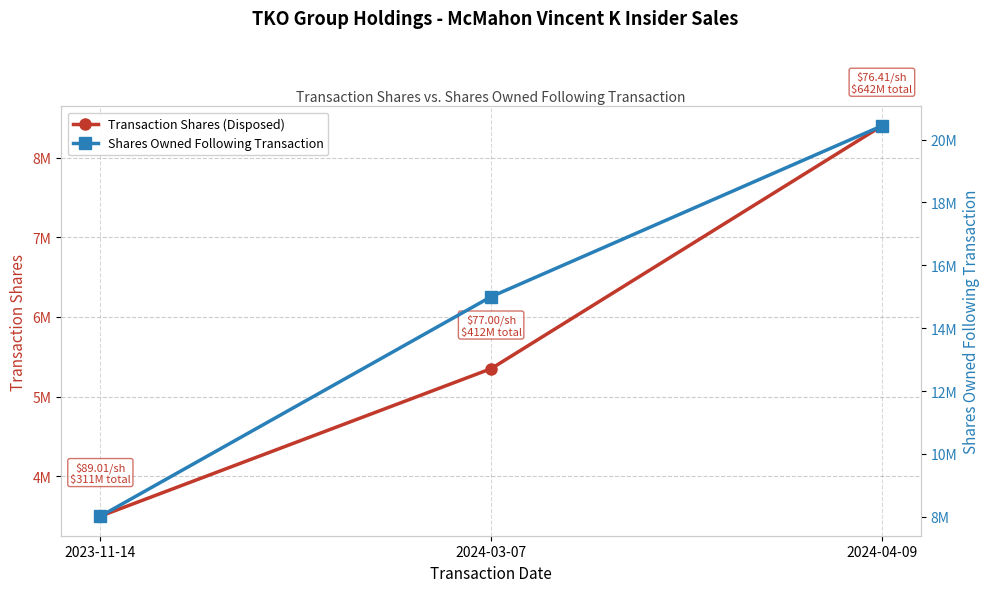

Rank the categories by Shares Owned Following Transaction value from highest to lowest.

2024-04-09, 2024-03-07, 2023-11-14